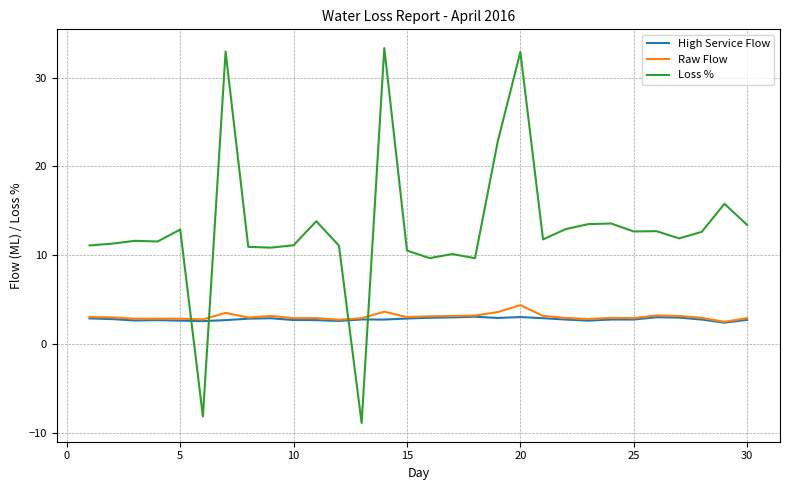

What is the highest value of the High Service Flow series?

3.1